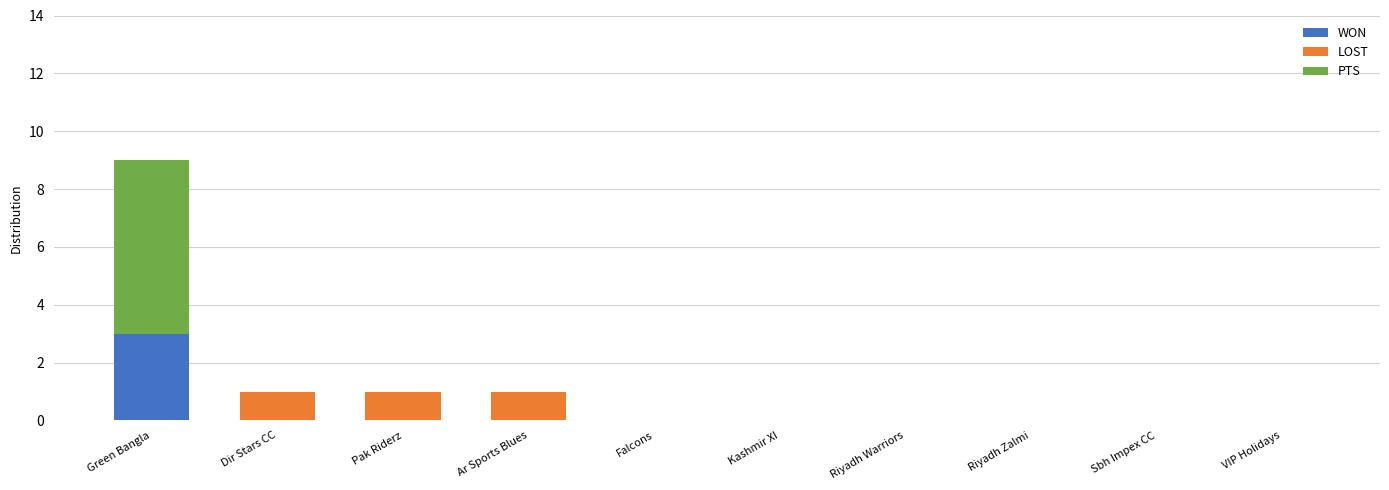

The value of WON at Green Bangla is 3. True or false?

True